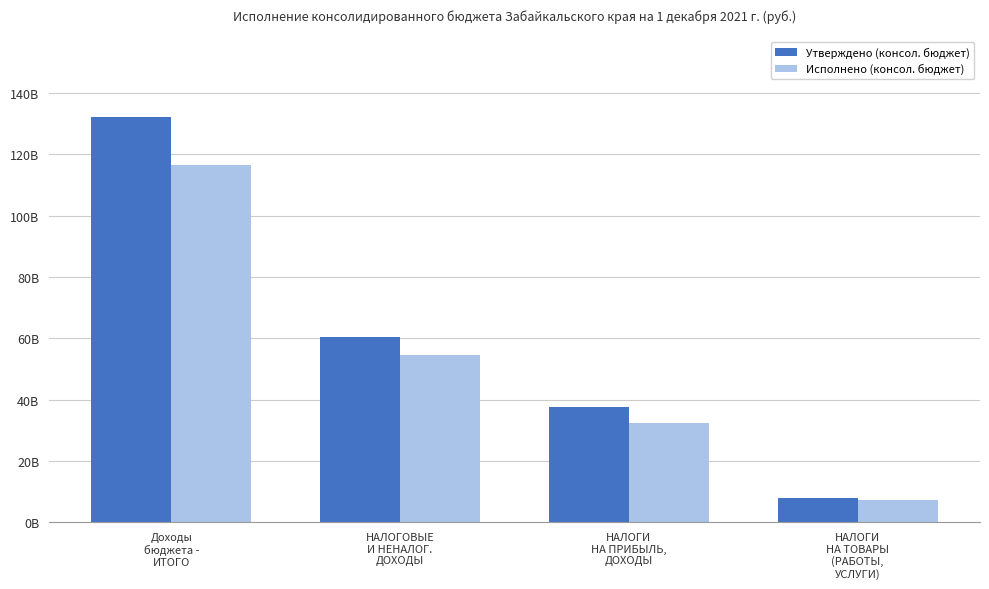

Does the chart contain any negative values?

No